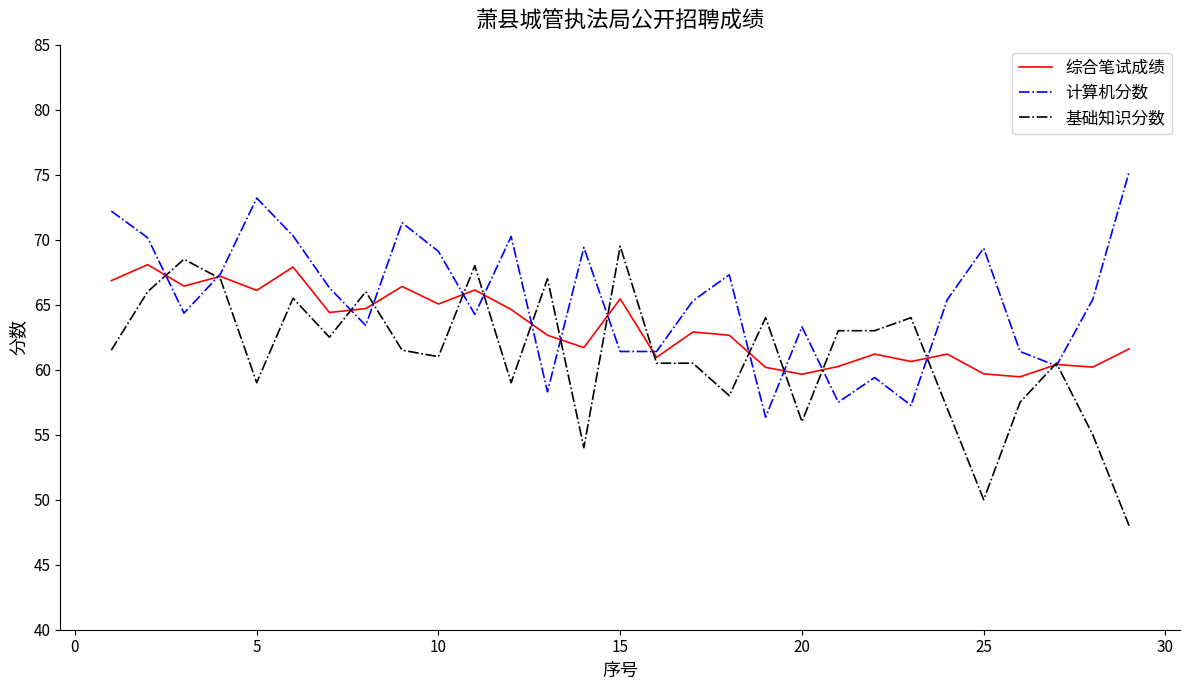

What is the smallest value displayed?

48.0